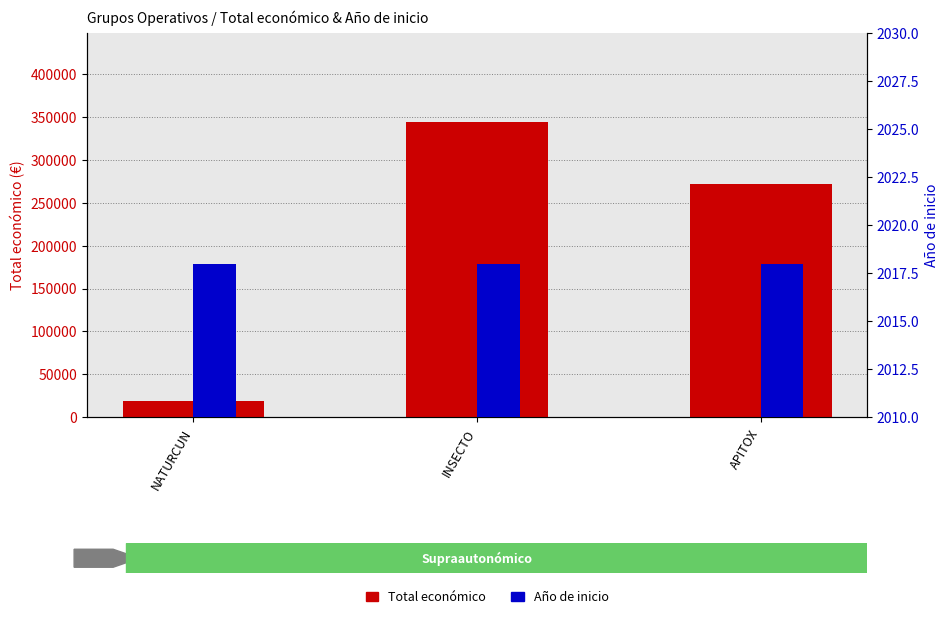

What is the average value of the Total económico series?

211758